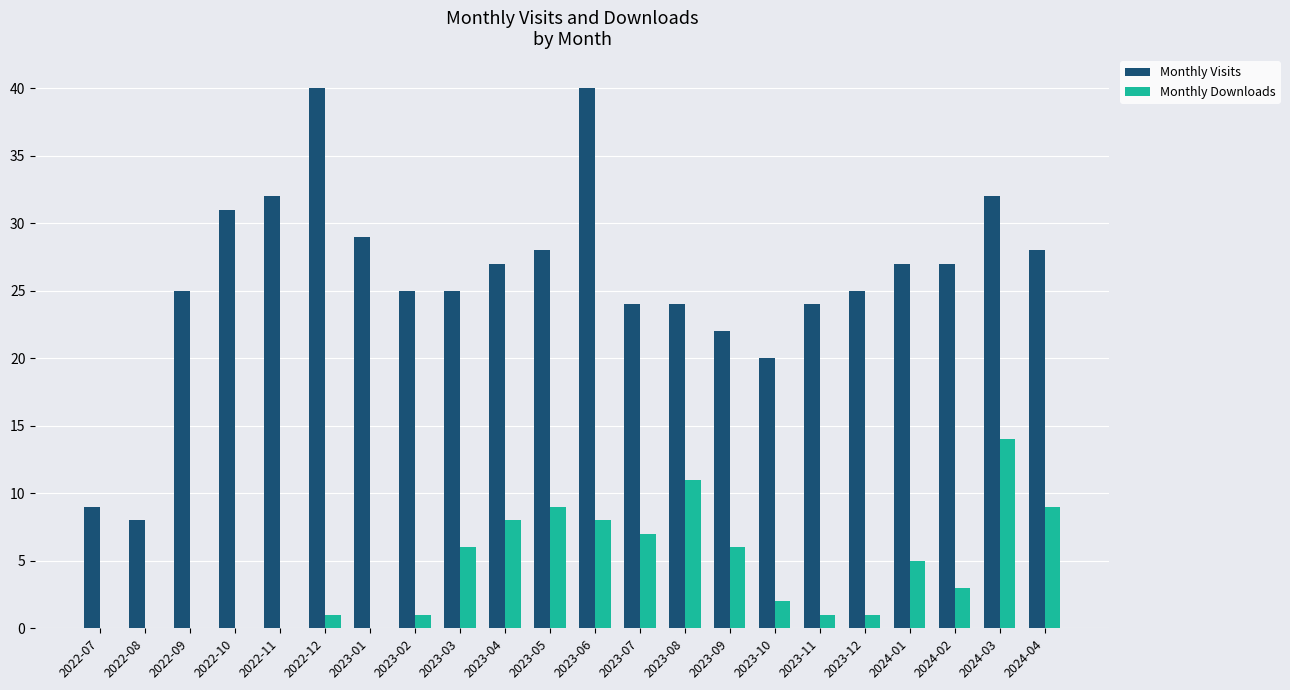

What is the highest value of the Monthly Downloads series?

14